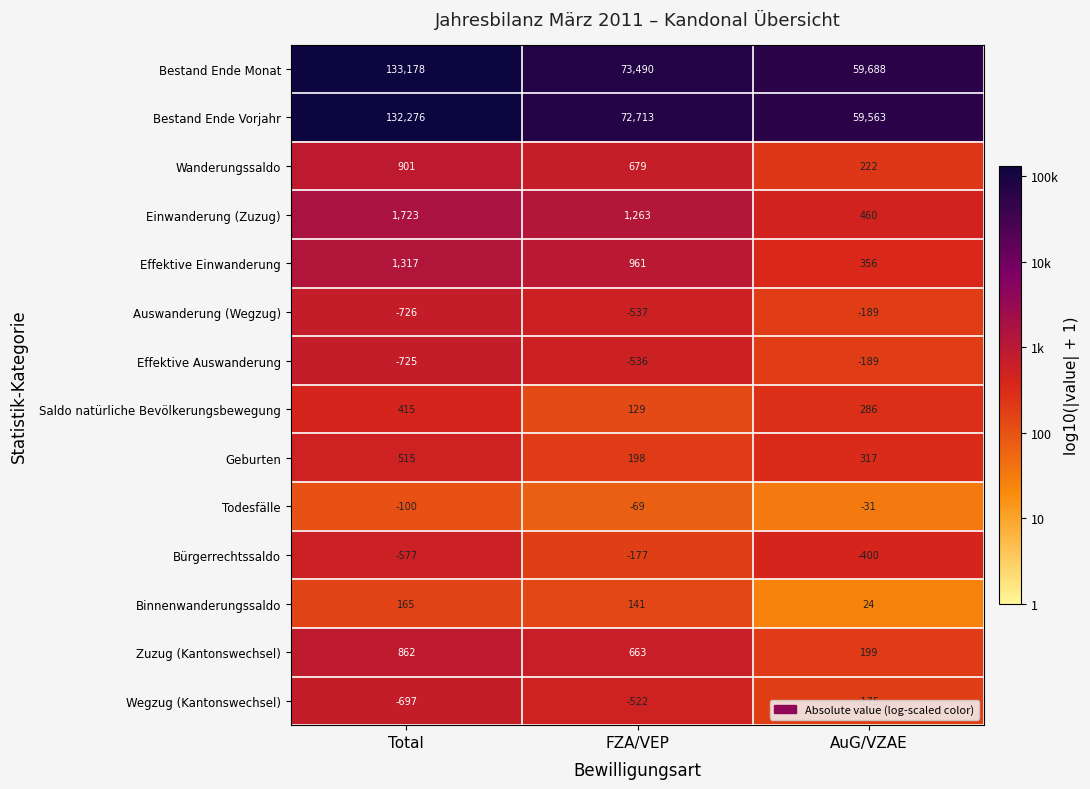

At FZA/VEP, list the series in order from smallest to largest.

Auswanderung (Wegzug), Effektive Auswanderung, Wegzug (Kantonswechsel), Bürgerrechtssaldo, Todesfälle, Saldo natürliche Bevölkerungsbewegung, Binnenwanderungssaldo, Geburten, Zuzug (Kantonswechsel), Wanderungssaldo, Effektive Einwanderung, Einwanderung (Zuzug), Bestand Ende Vorjahr, Bestand Ende Monat